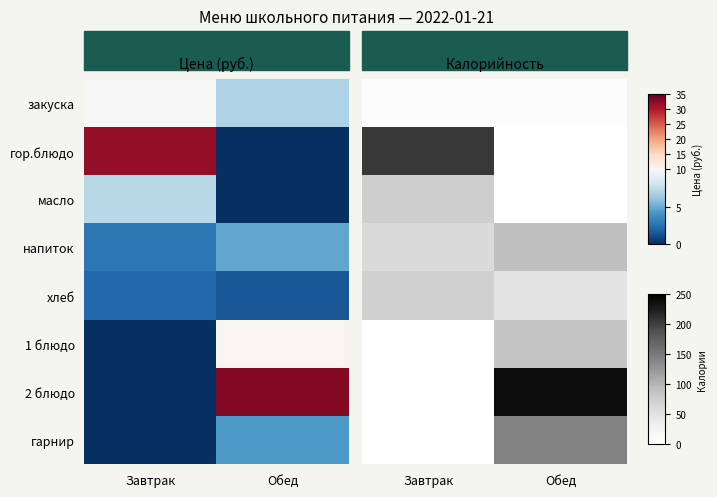

At how many categories does at least one series exceed 232?

1